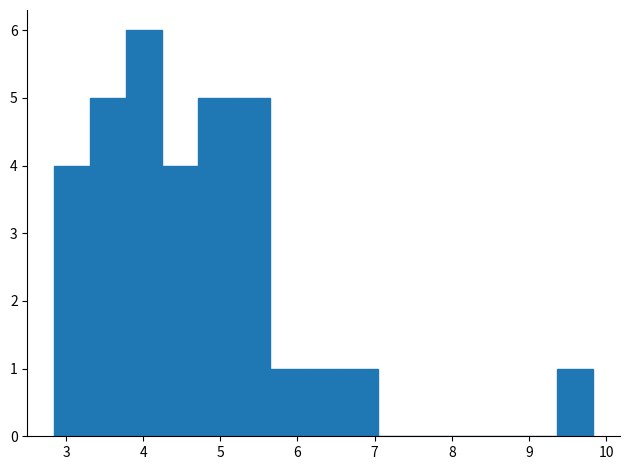

What is the height of the bar covering 5.6 to 6.1 on the x-axis? Neither the bar edges nor the heights are printed on the chart, so give them approximately, as read against the axes.

1